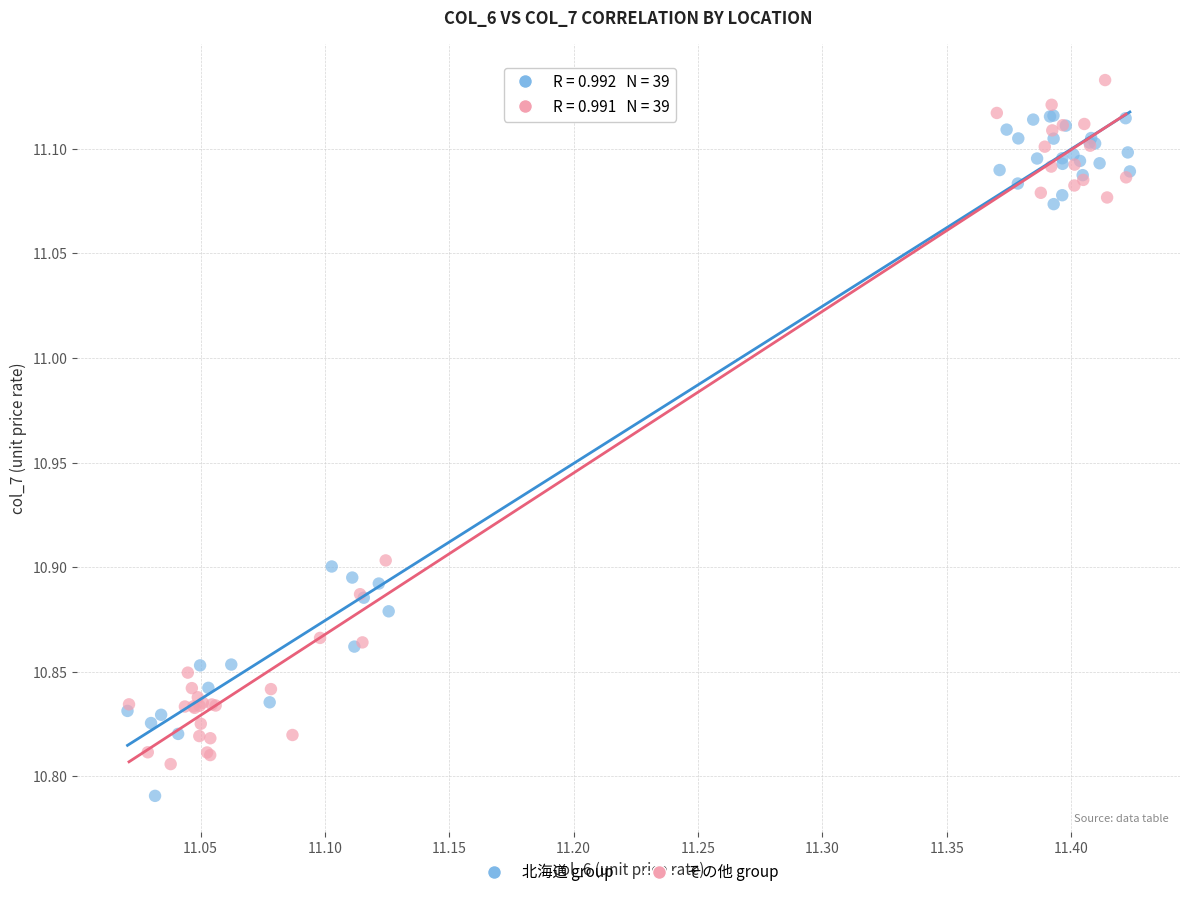

Which series contains the highest Y value?

その他 group